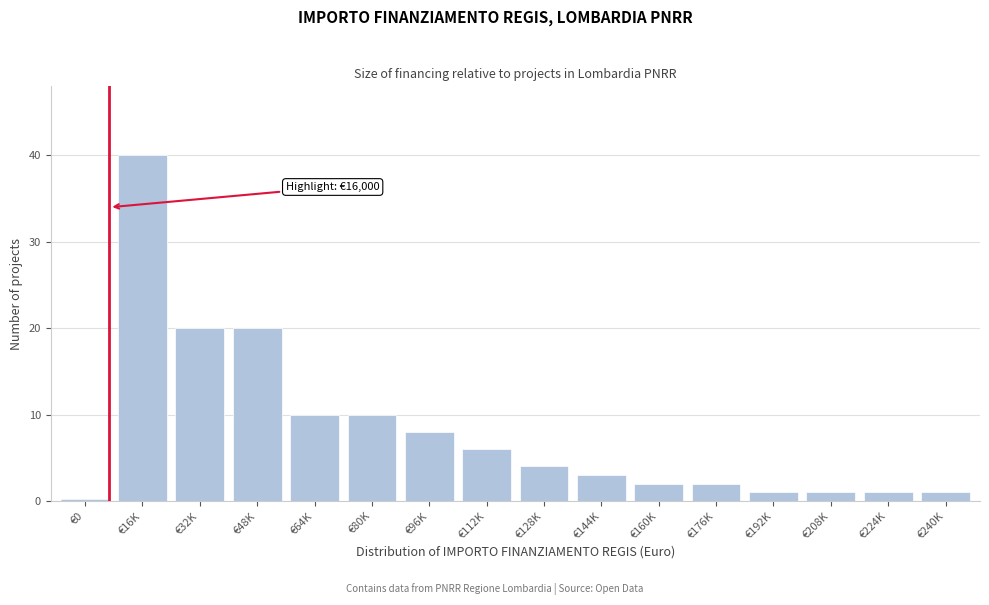

Reading left to right, transcribe all the data shown in this chart.

€0=0	€16K=40	€32K=20	€48K=20	€64K=10	€80K=10	€96K=8	€112K=6	€128K=4	€144K=3	€160K=2	€176K=2	€192K=1	€208K=1	€224K=1	€240K=1